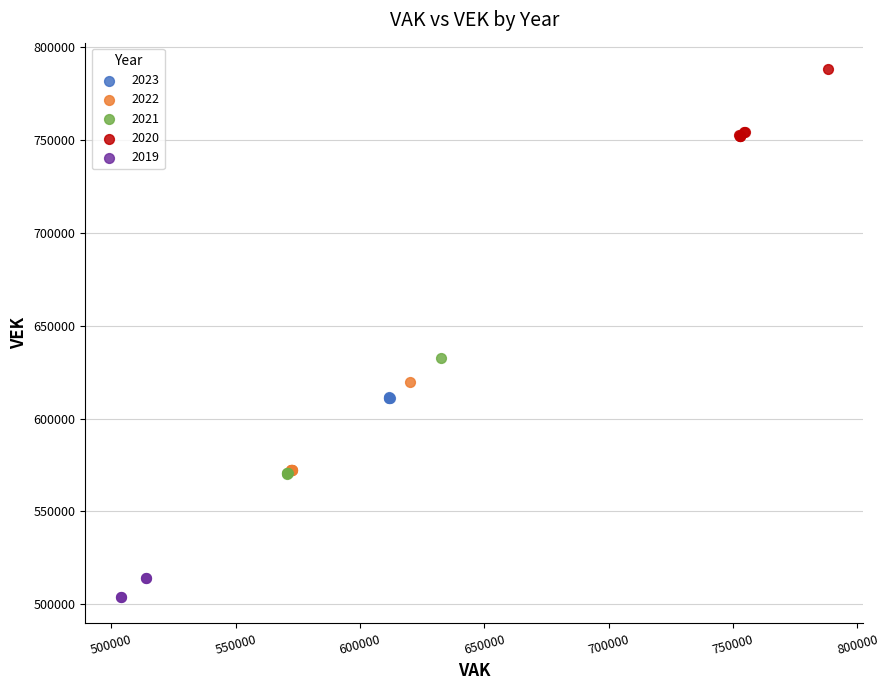

Which series reaches the maximum Y coordinate?

2020